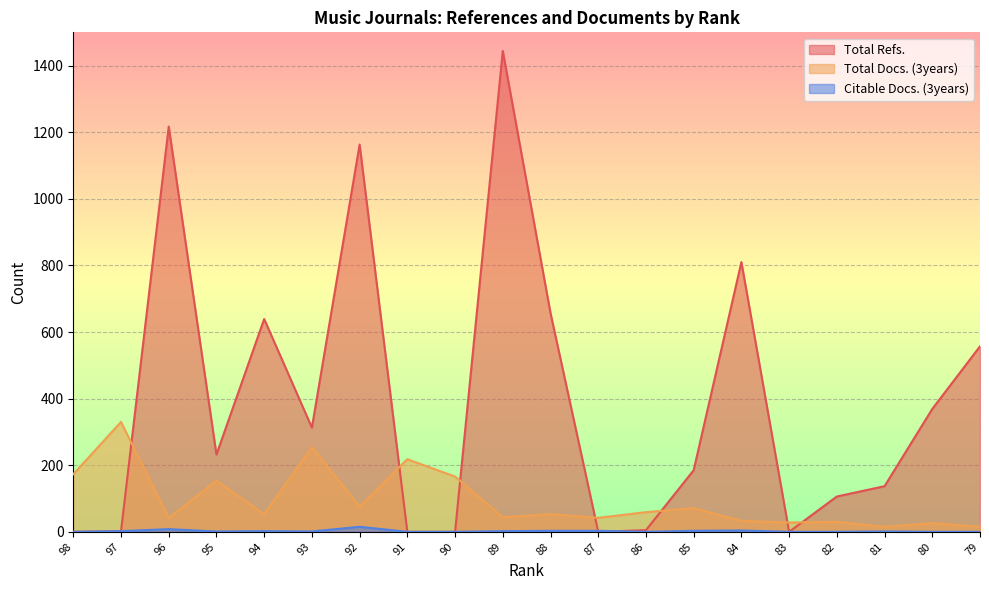

Between which two adjacent categories do Total Docs. (3years) and Total Refs. first intersect?

97 and 96